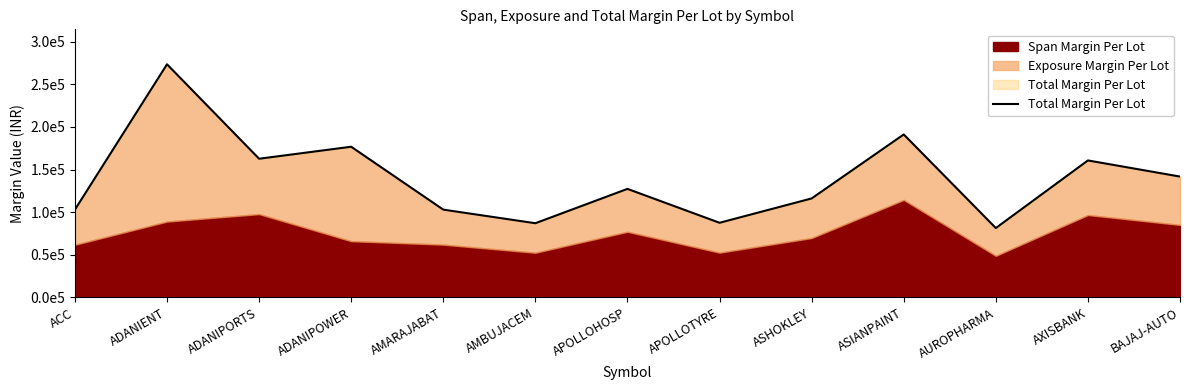

How many points are lower than both their immediate neighbors (excluding endpoints)?

4